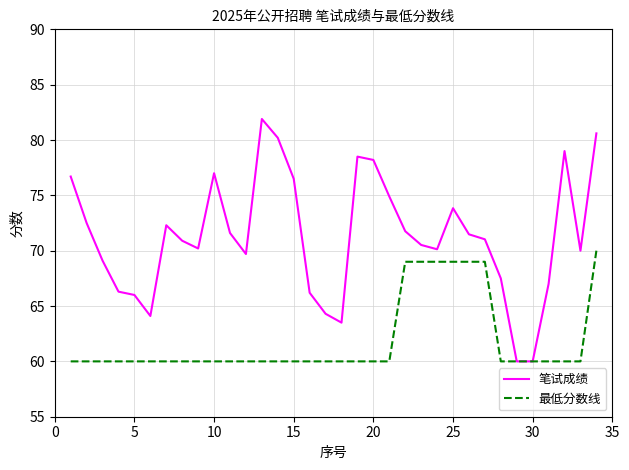

What is the smallest value displayed?

60.0